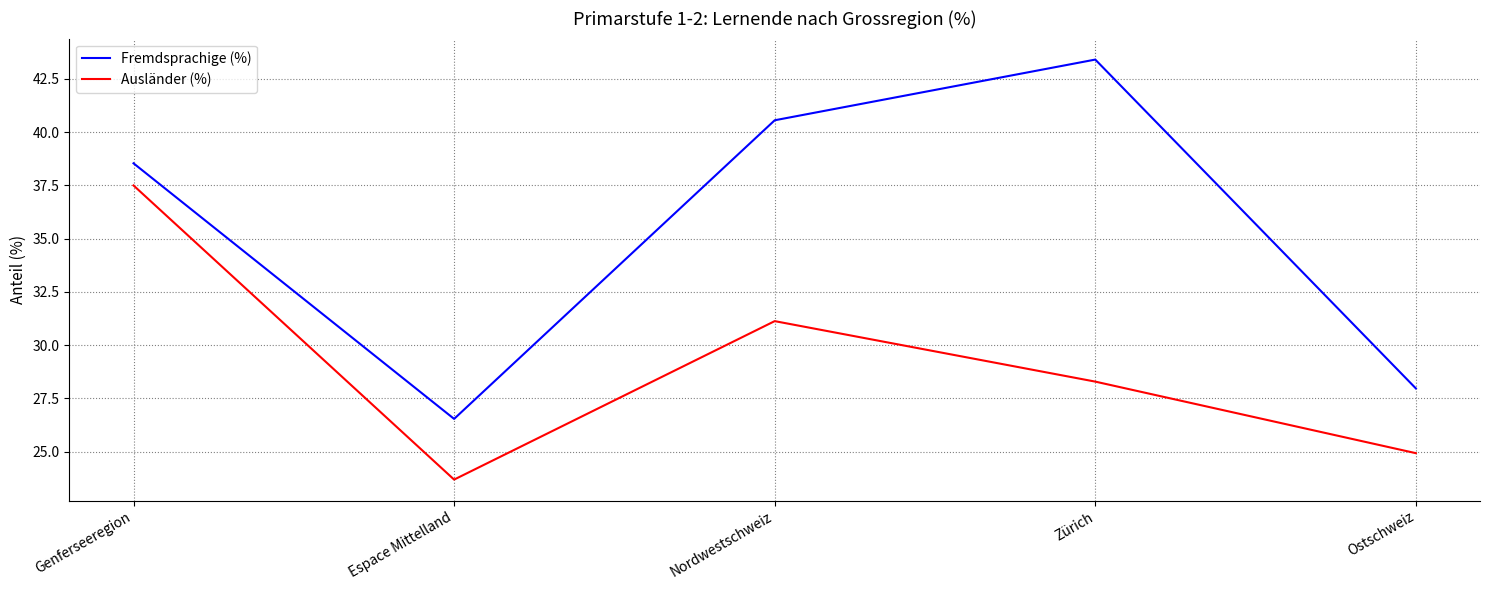

True or false: Fremdsprachige (%) has more than 2 interior local peaks.

False